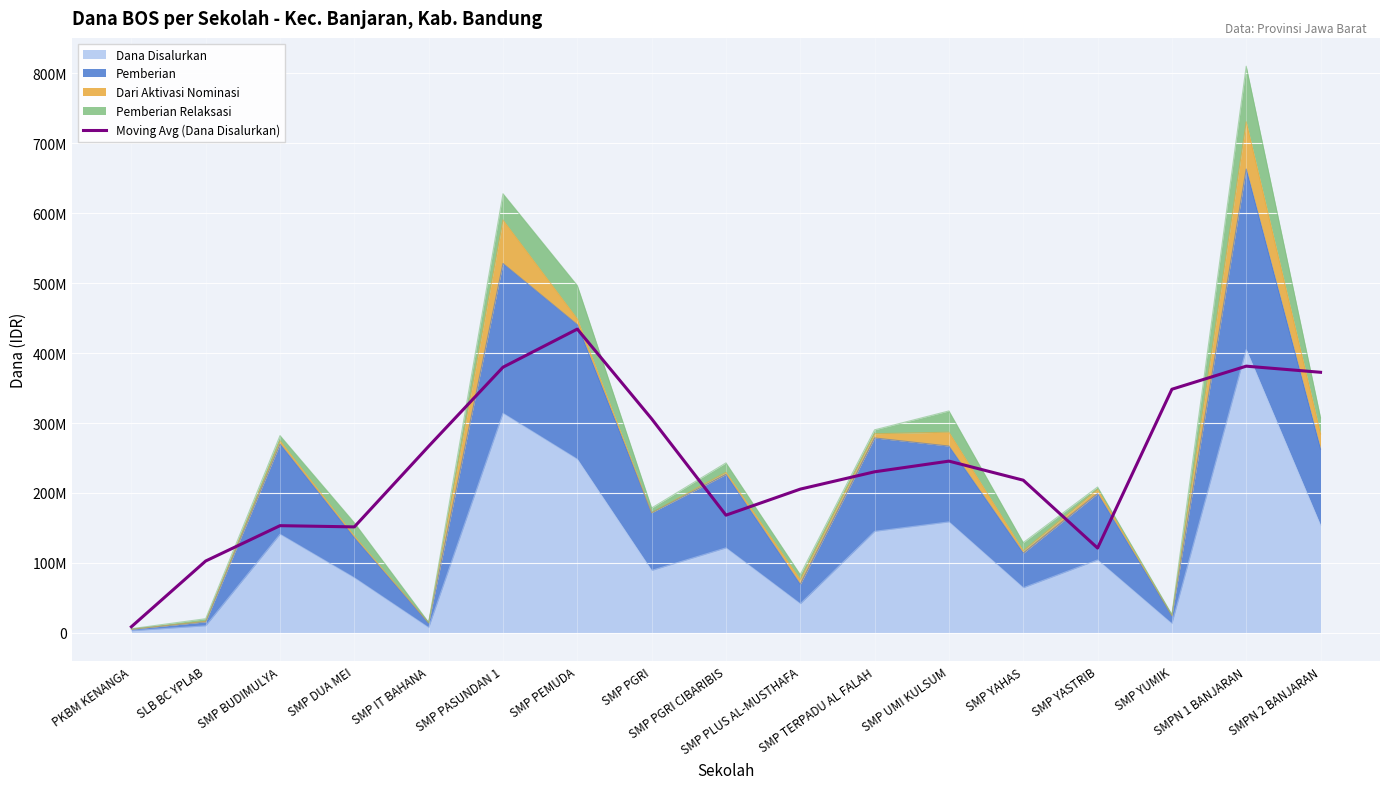

What is the label of the 16th point from the right?

SLB BC YPLAB